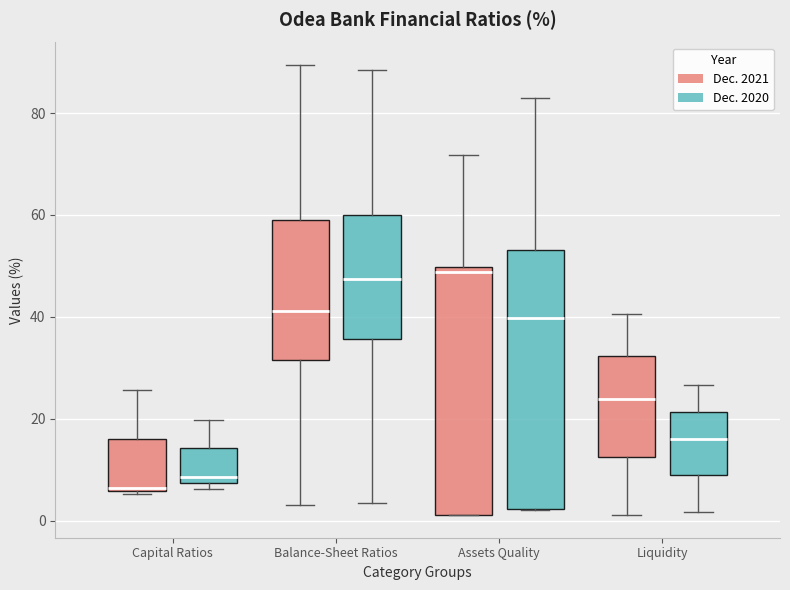

Where does the median line of the box for Balance-Sheet Ratios (Dec. 2021) sit on the y-axis? The values are not printed on the chart, so give them approximately, as read against the axis.

42